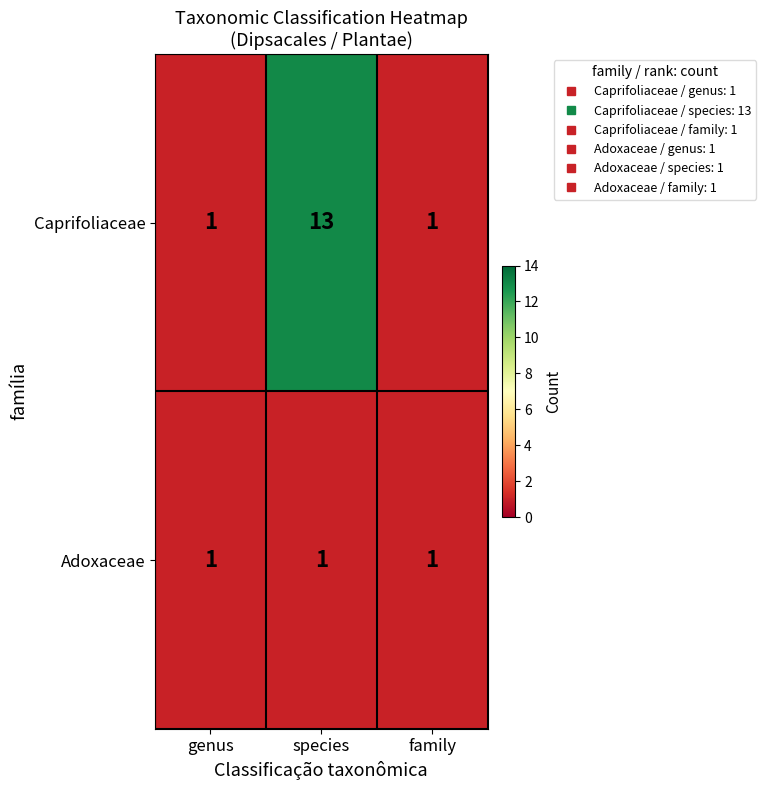

How many Caprifoliaceae values are between 1 and 13?

3